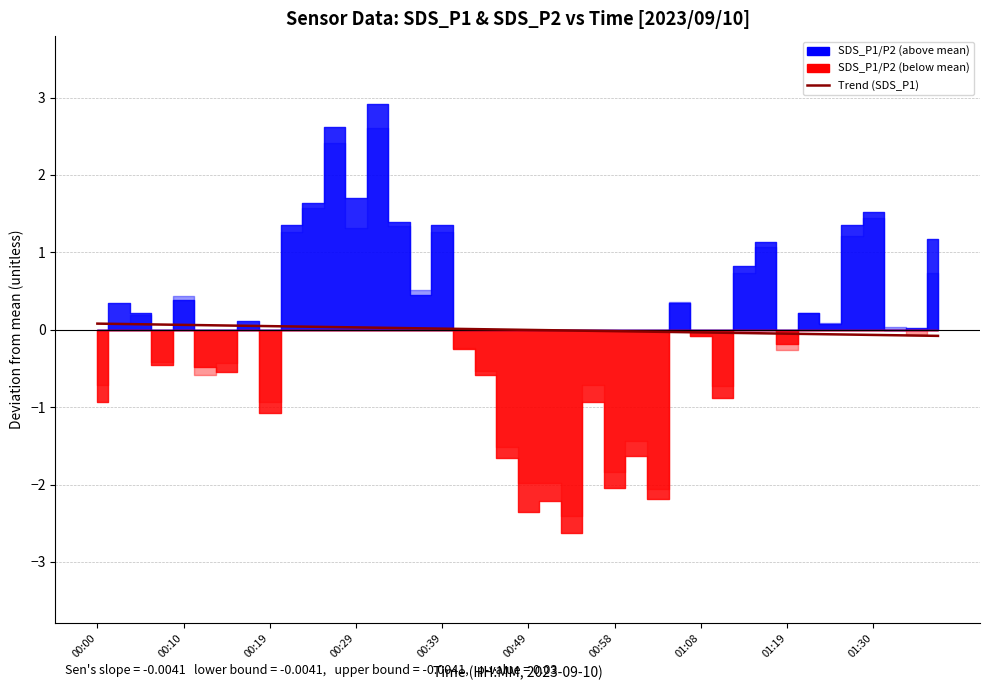

How many negative values are there?

20